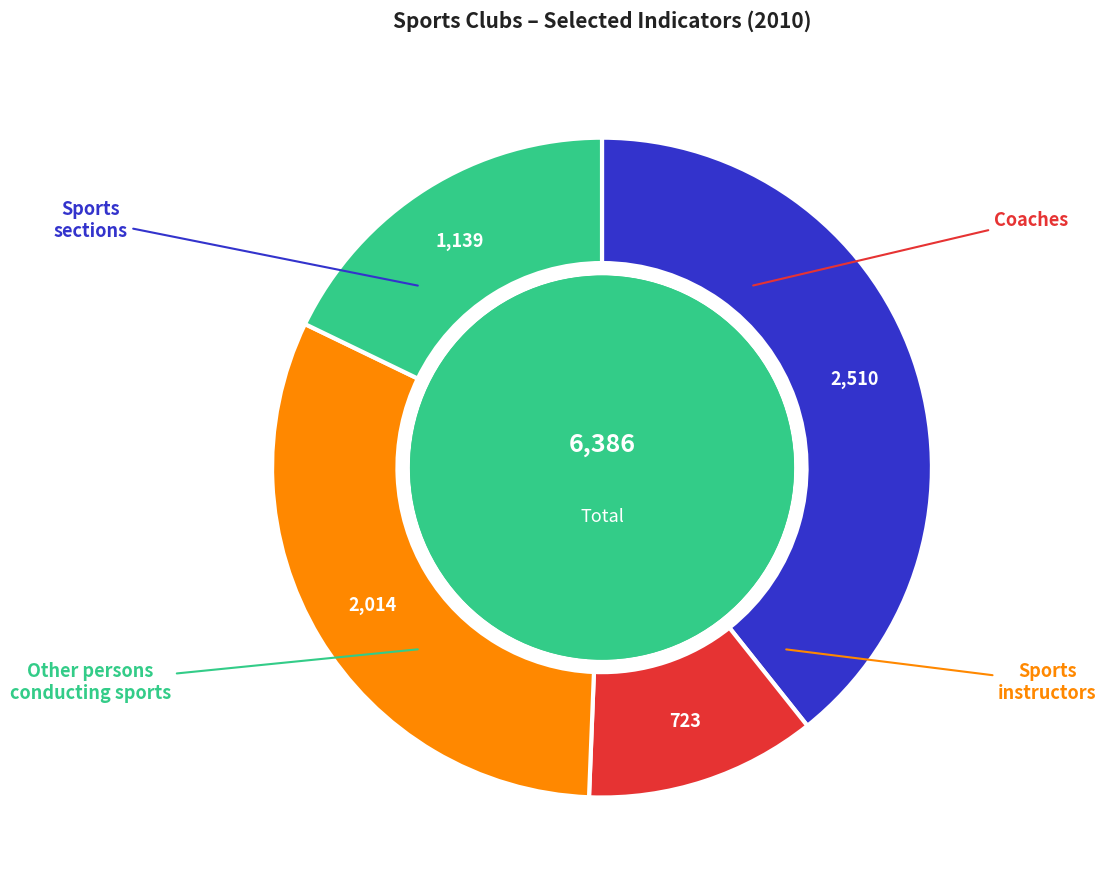

Does any single category account for the majority?

No